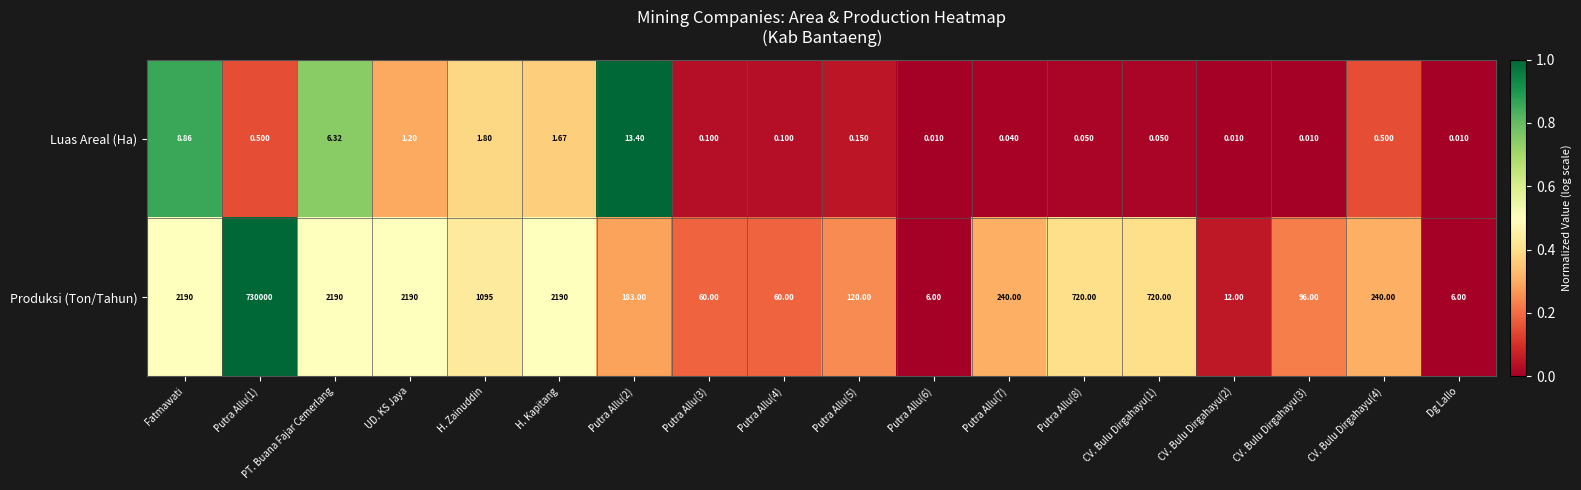

At which label does Produksi (Ton/Tahun) first exceed 240?

Fatmawati